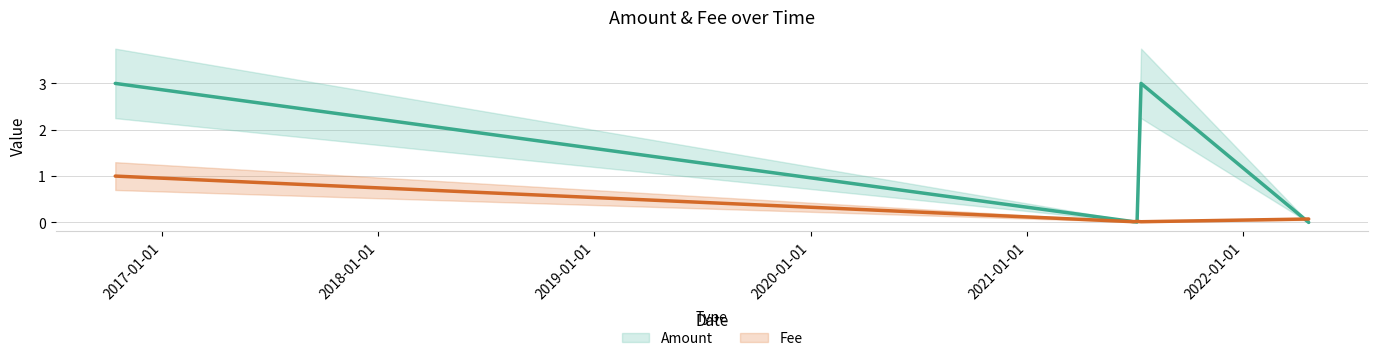

Reading right to left, list all the values displayed in this chart.

Amount: 0.0	3.0	0.0	0.0	0.0	3.0
Fee: 0.1	0.0	0.0	0.0	0.0	1.0